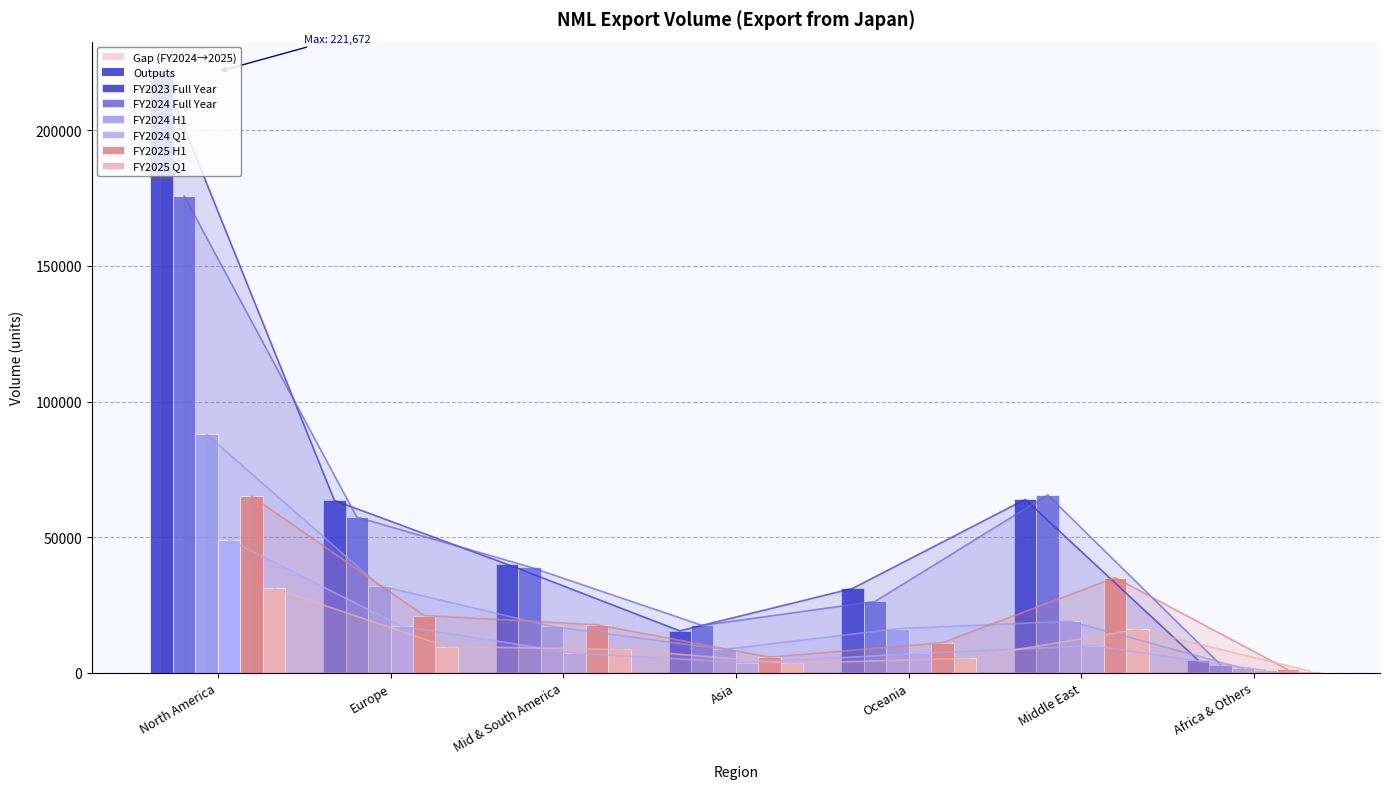

Which series has the largest range (max minus min)?

FY2023 Full Year